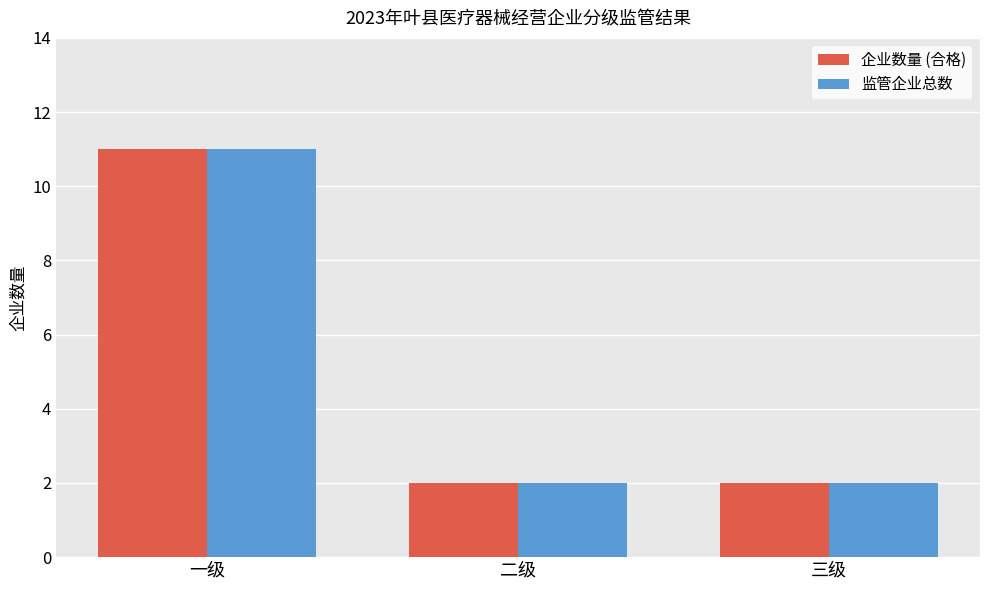

Which category has the highest value across all series?

一级